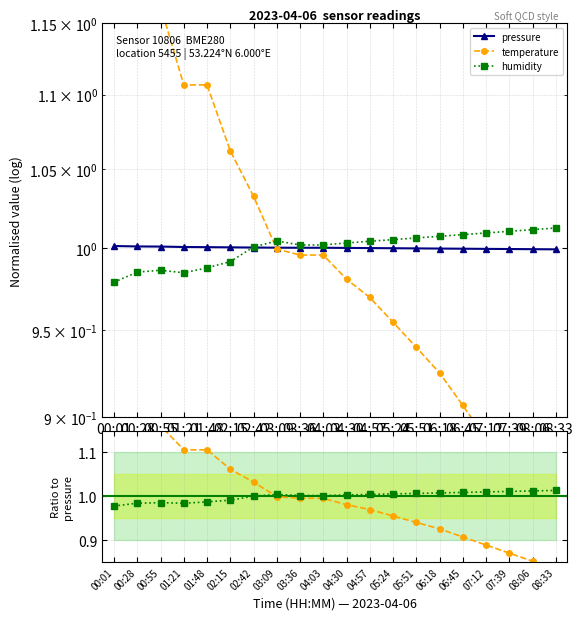

Between 03:36 and 06:18, which is larger?

03:36